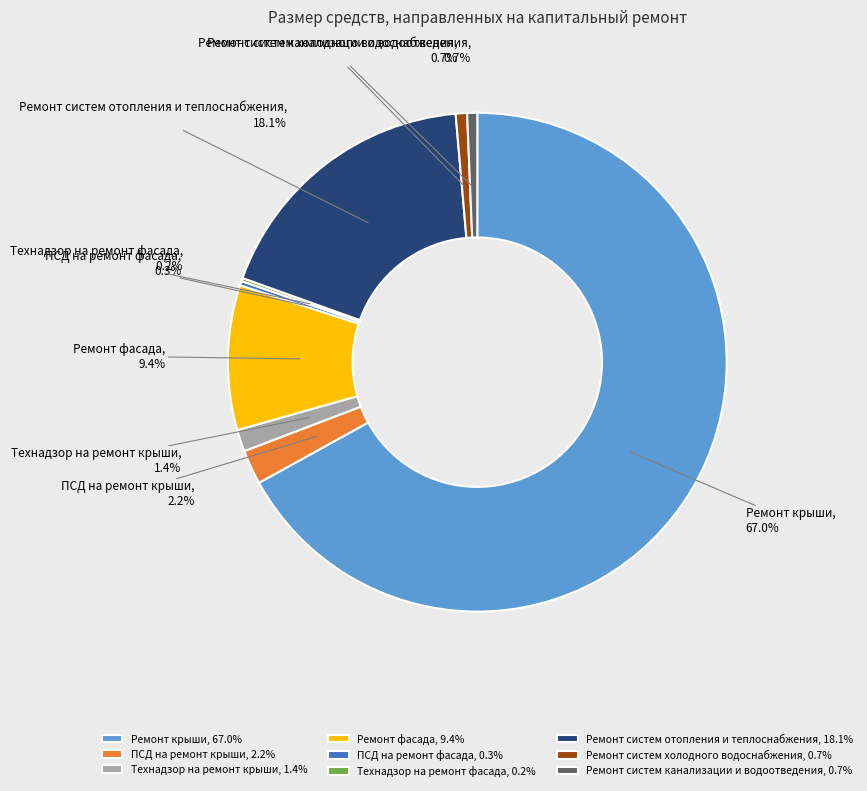

Approximately how many times larger is the value at Ремонт фасада compared to Ремонт крыши?

0.1